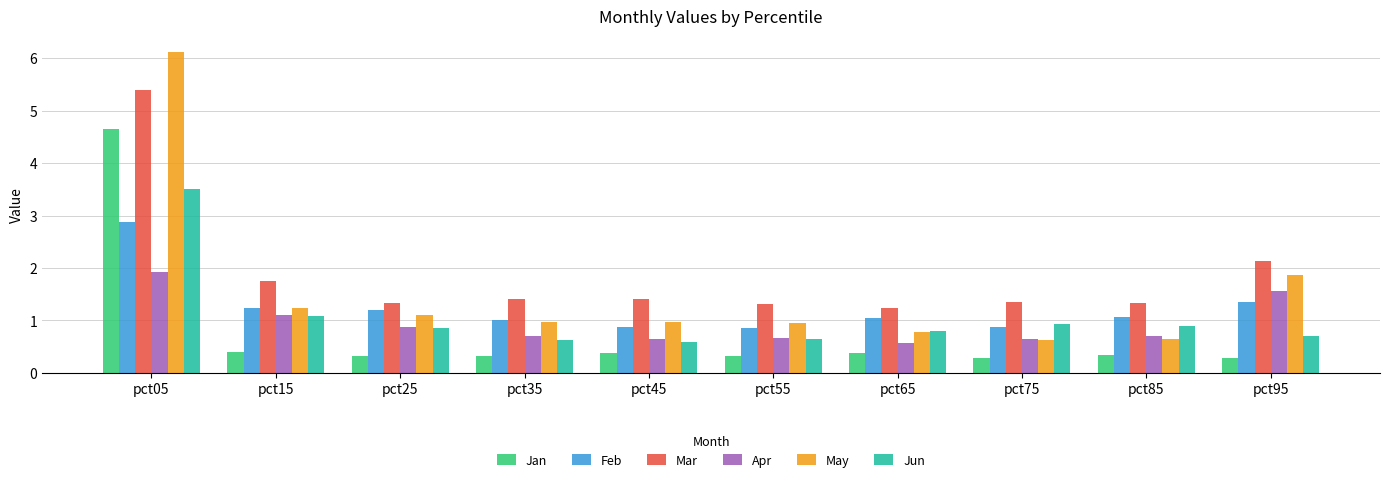

True or false: Feb has a value of 1.2 at pct25.

True